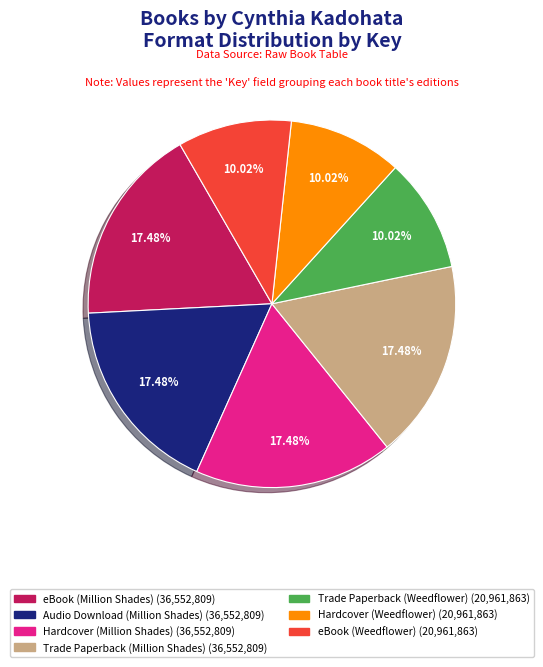

Count the number of slices in the pie.

7